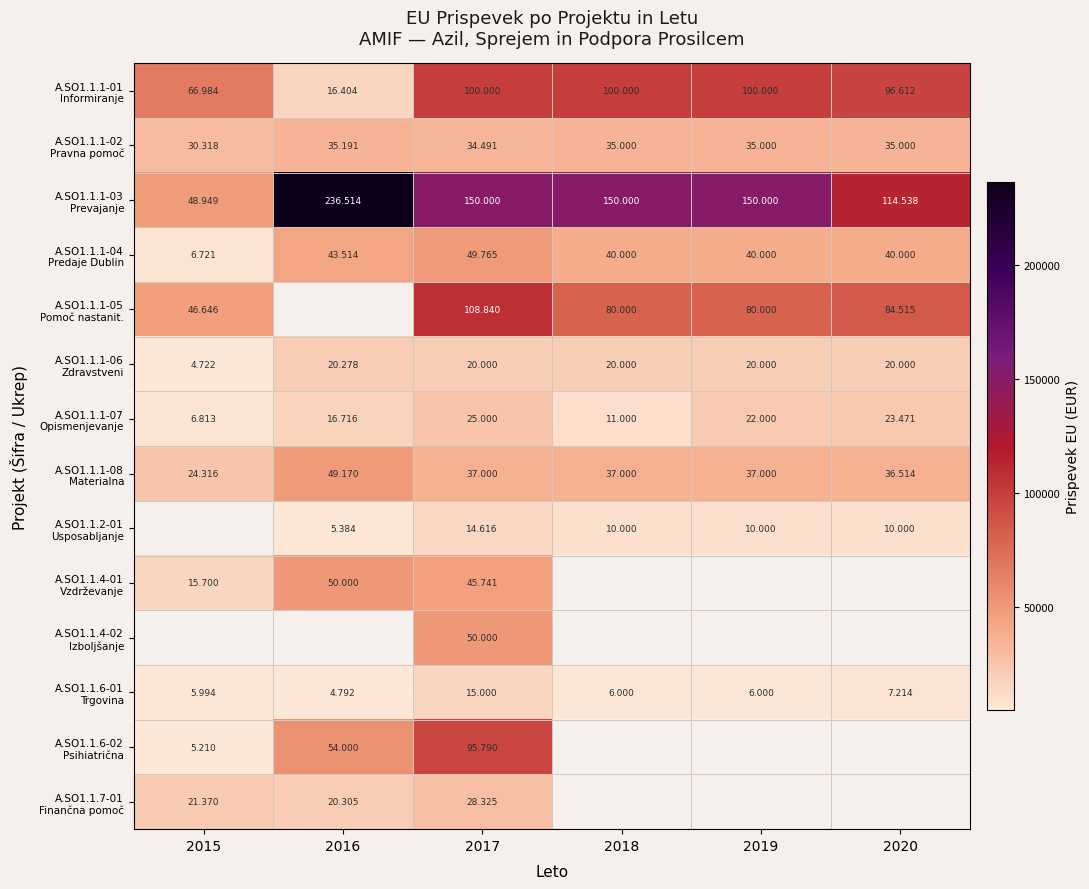

What is the average value of the A.SO1.1.6-01 Trgovina series?

7500.0